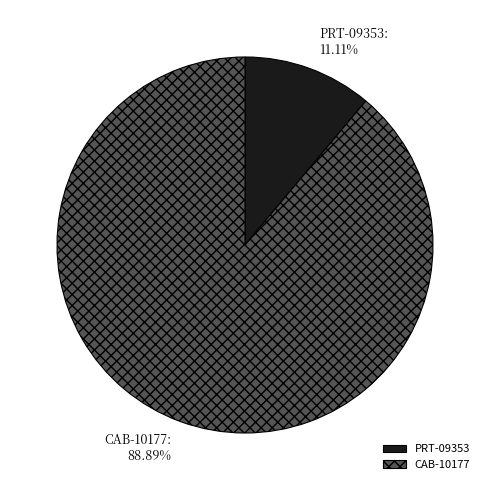

What is the ratio of the value at CAB-10177 to the value at PRT-09353?

8.0